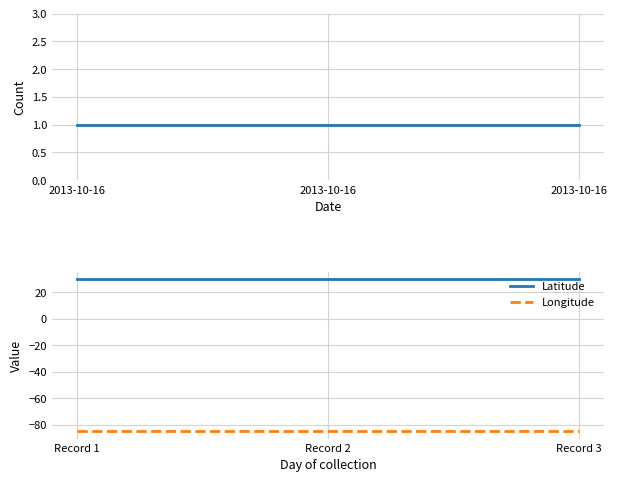

List the series in order of their overall mean, highest first.

Latitude, Count, Longitude